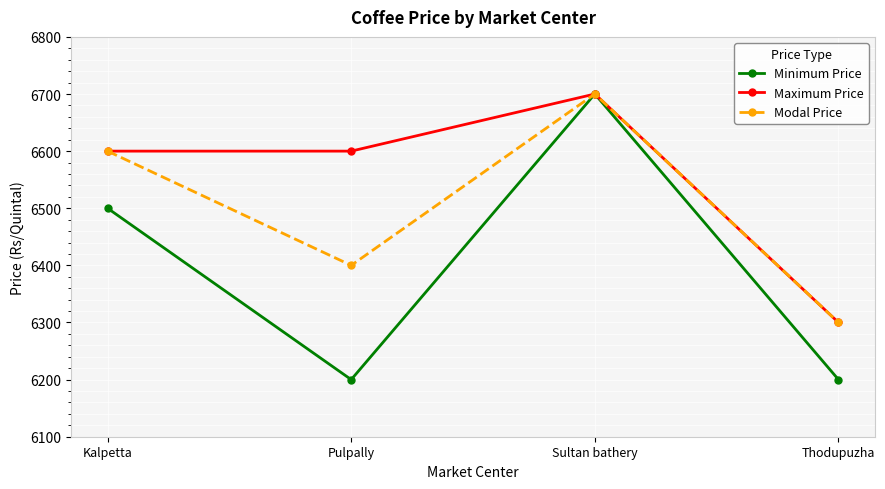

The value of Modal Price at Kalpetta is 6600. True or false?

True